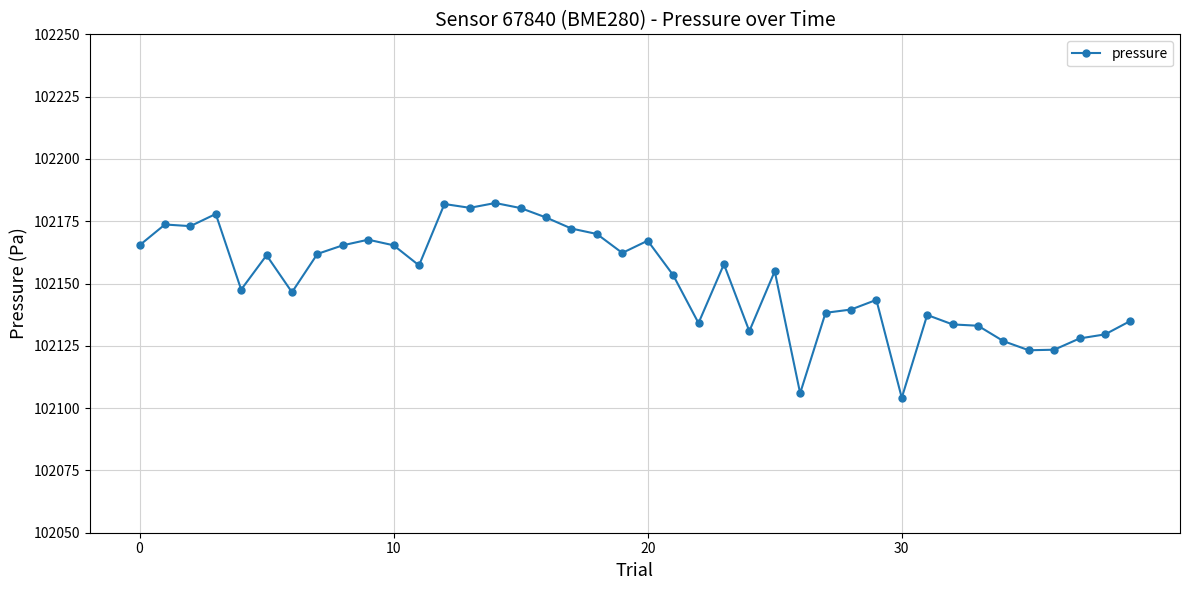

What is the value of the 4th point from the left?

102177.9